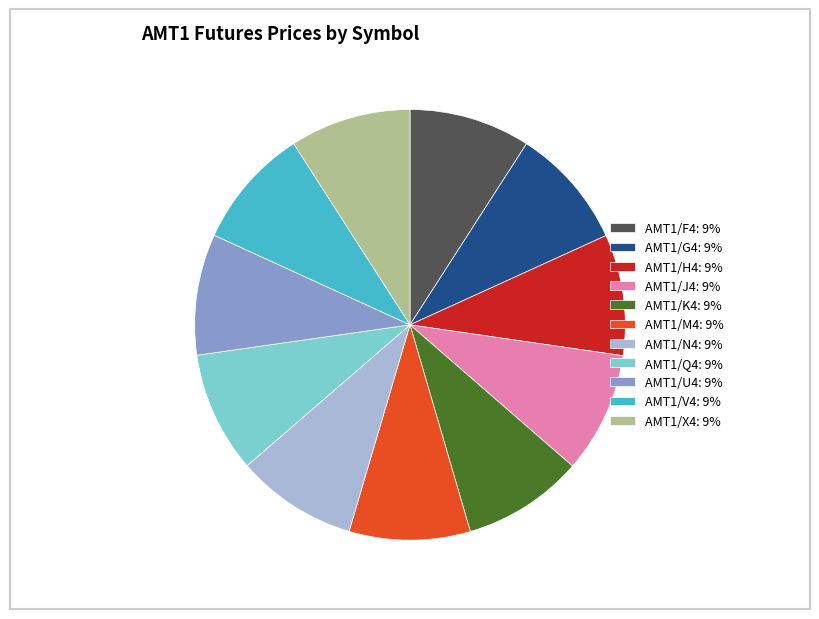

True or false: AMT1/V4: 9% accounts for 9% of the total.

True